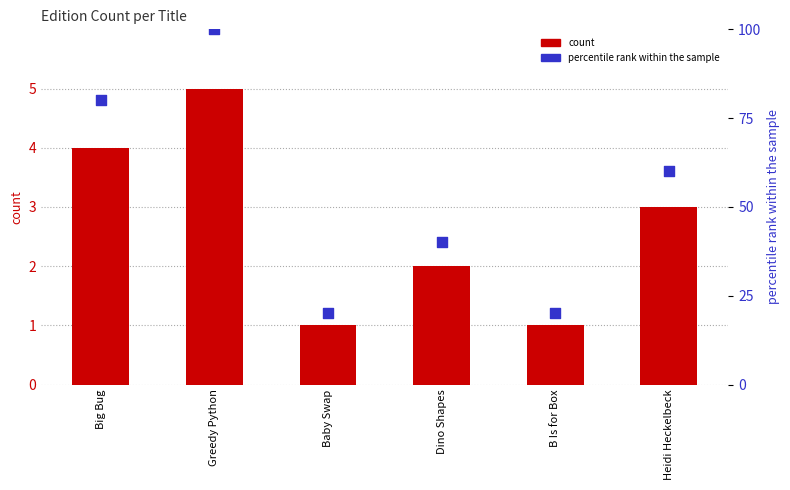

At how many categories does at least one series exceed 76?

2